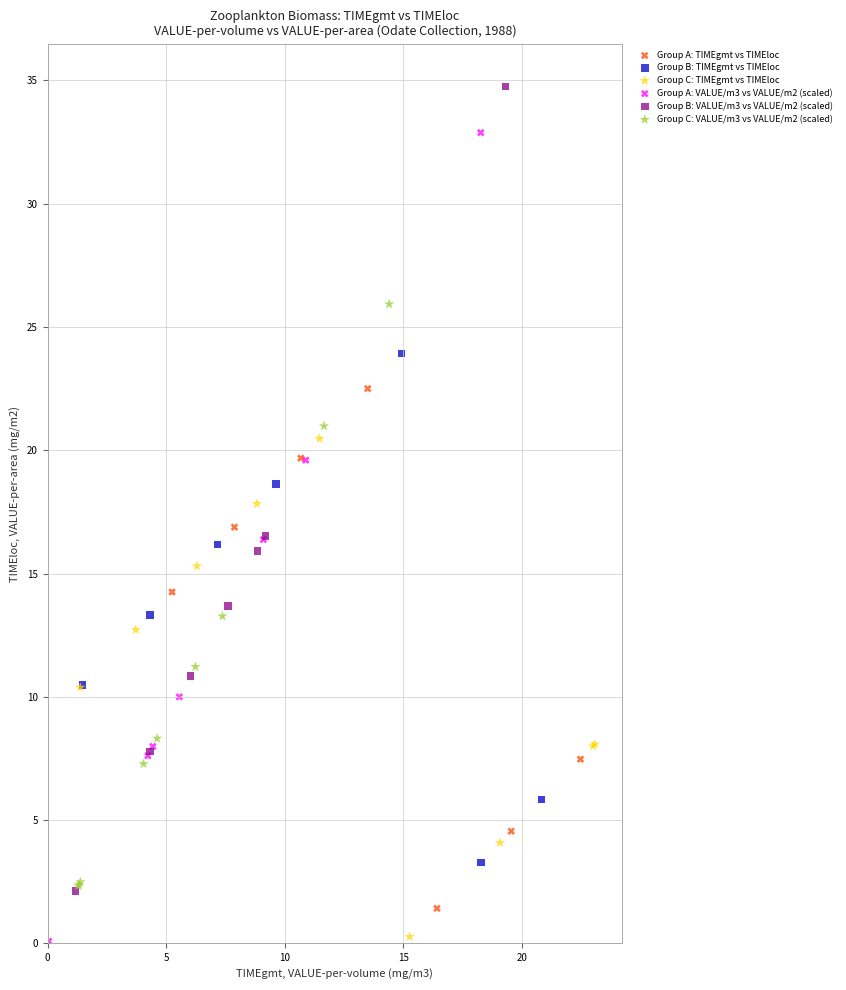

Which series contains the highest Y value?

Group B: VALUE/m3 vs VALUE/m2 (scaled)